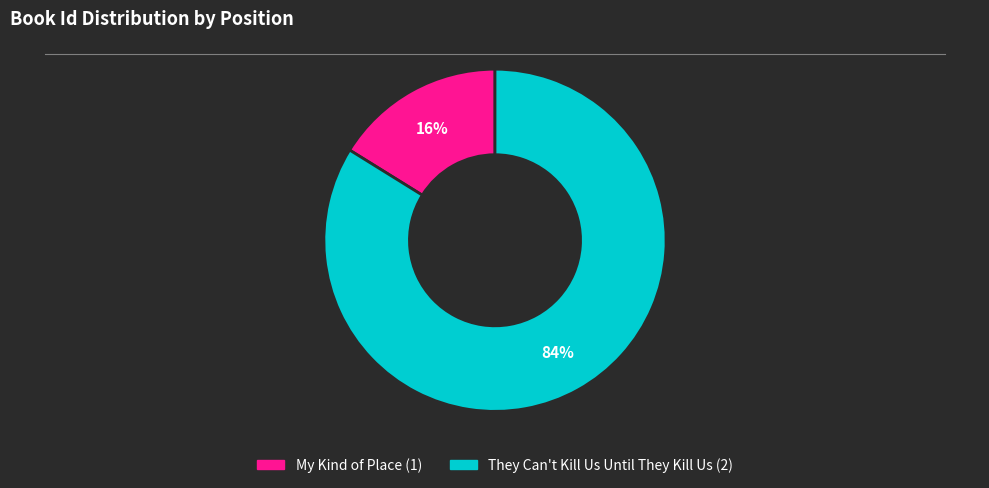

Rank the categories by value from highest to lowest.

They Can't Kill Us Until They Kill Us (2), My Kind of Place (1)